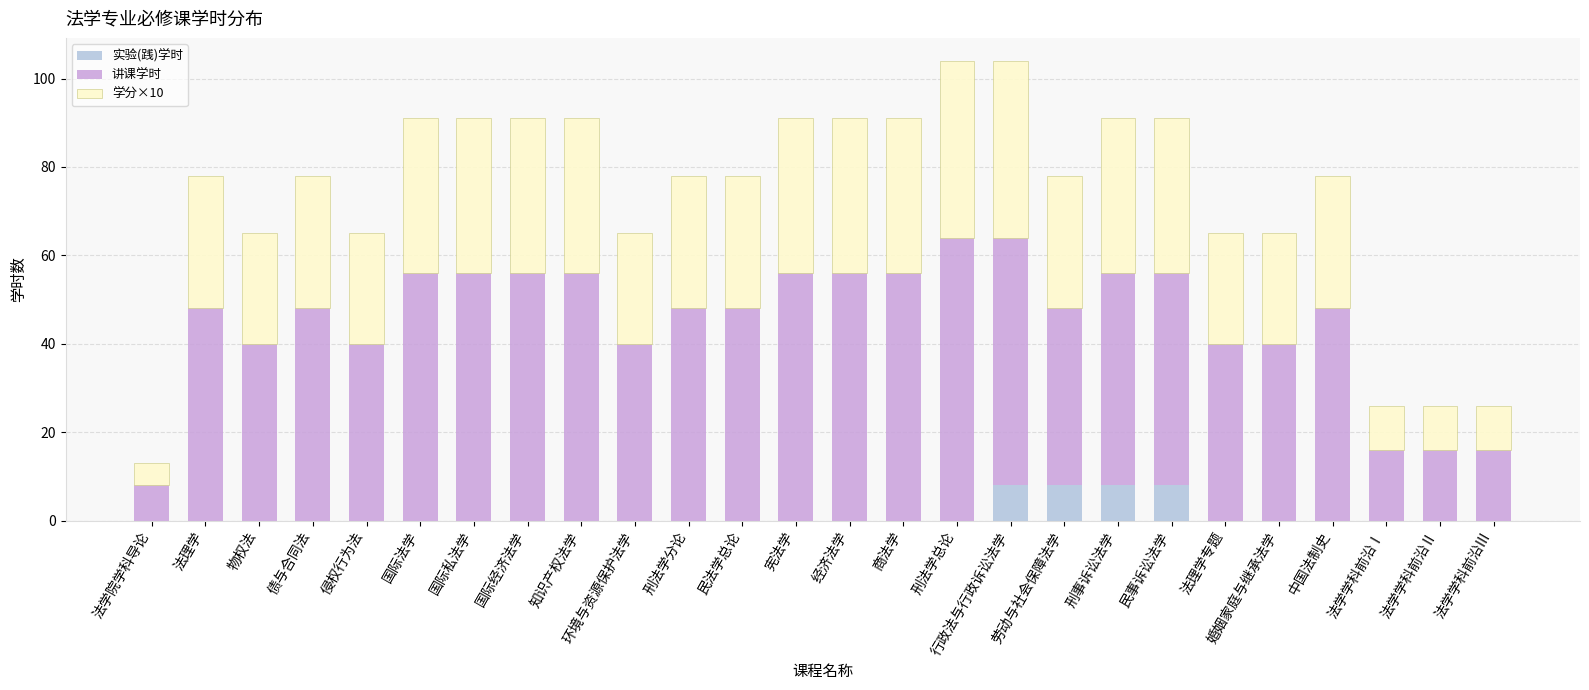

The 实验(践)学时 series shows 12 at 民事诉讼法学. True or false?

False